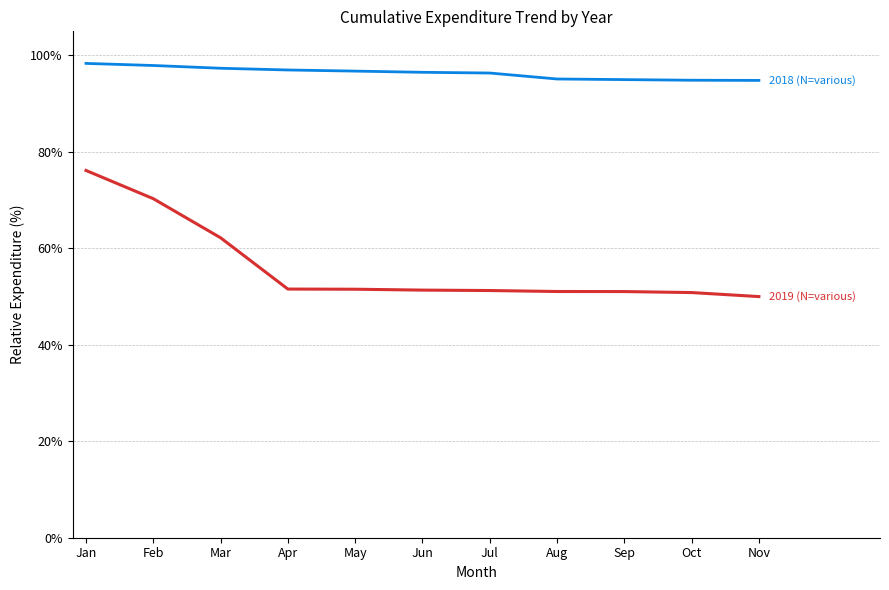

What is the difference between the highest and lowest values at Jul?

45.1